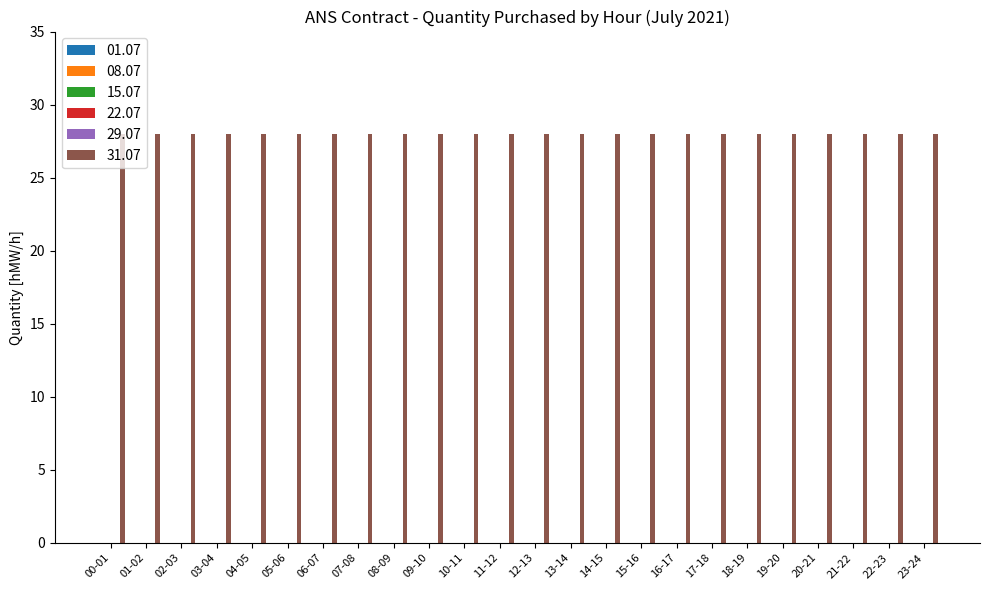

Which has a higher value, 13-14 or 03-04?

13-14